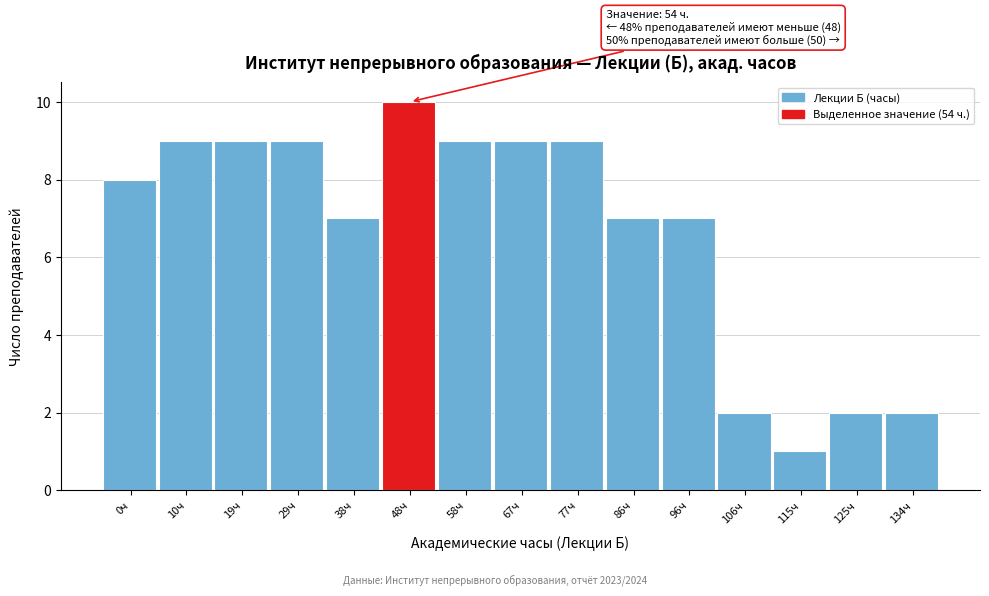

Reading left to right, list all the values displayed in this chart.

0ч=8	10ч=9	19ч=9	29ч=9	38ч=7	48ч=10	58ч=9	67ч=9	77ч=9	86ч=7	96ч=7	106ч=2	115ч=1	125ч=2	134ч=2